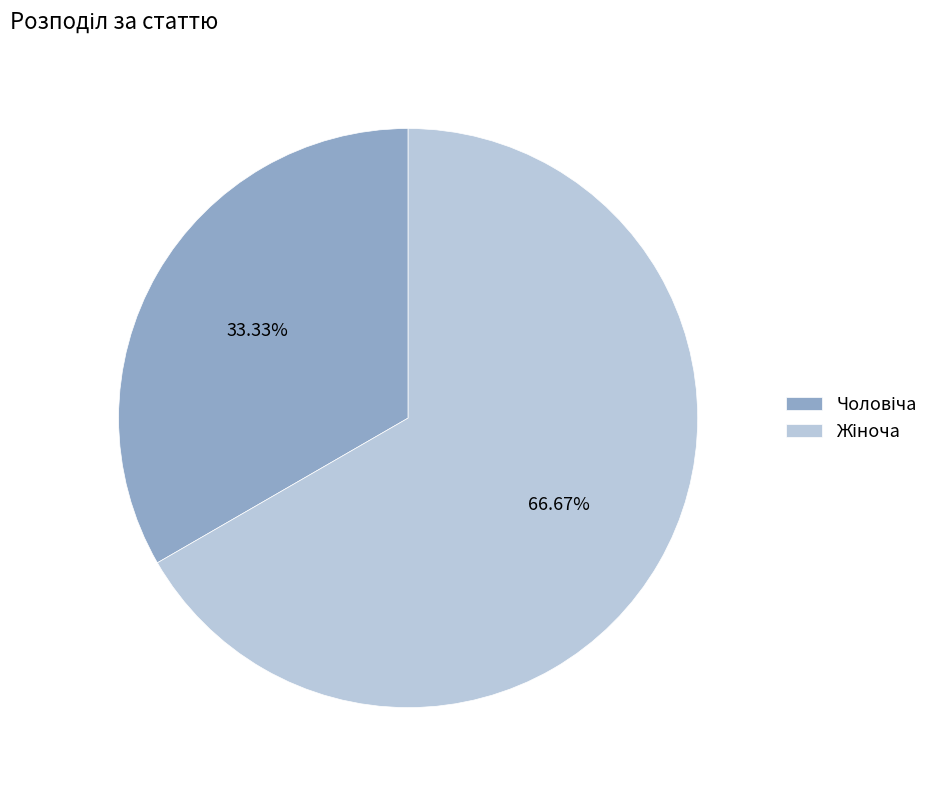

Is there a majority slice in this chart?

Yes